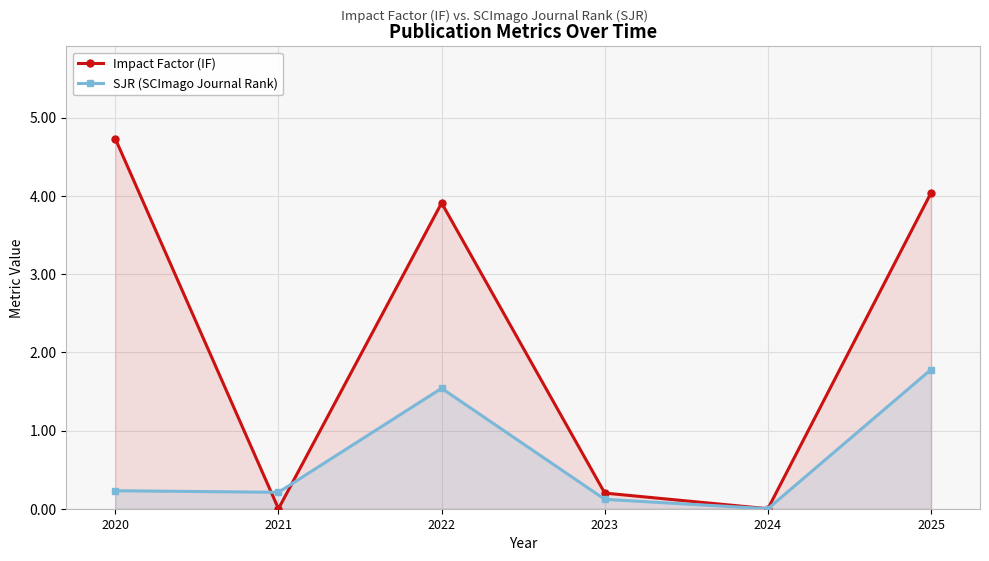

What is the maximum value shown in the chart?

4.7